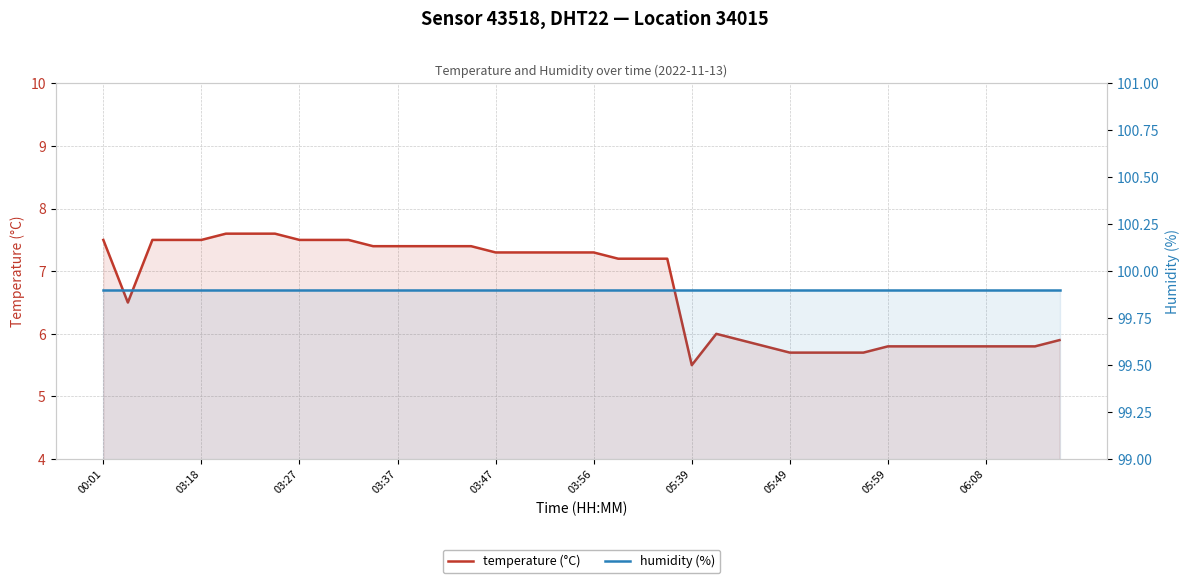

What is the lowest value of the humidity (%) series?

99.9